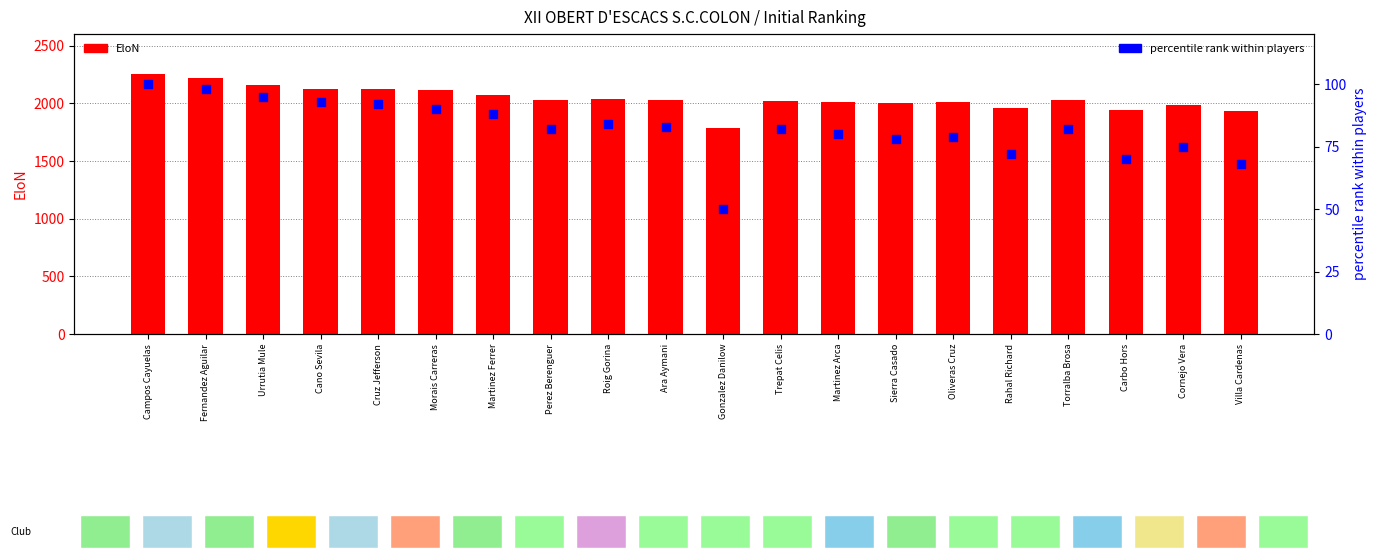

At which category is the sum across all series the highest?

Campos Cayuelas